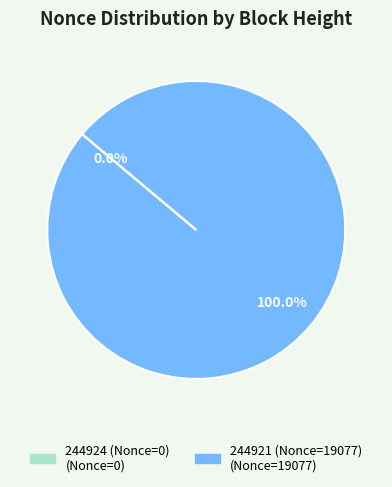

Which slice is the largest?

244921 (Nonce=19077)